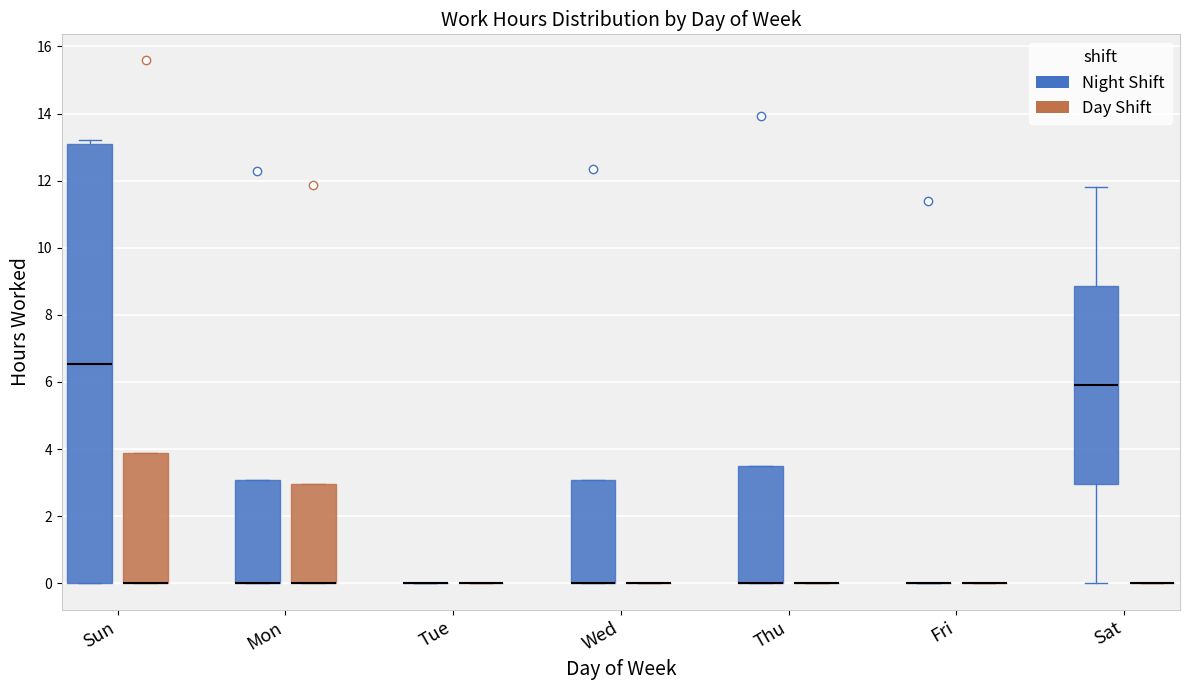

Which box is the tallest, from its lower edge to its upper edge?

Sun (Night Shift)